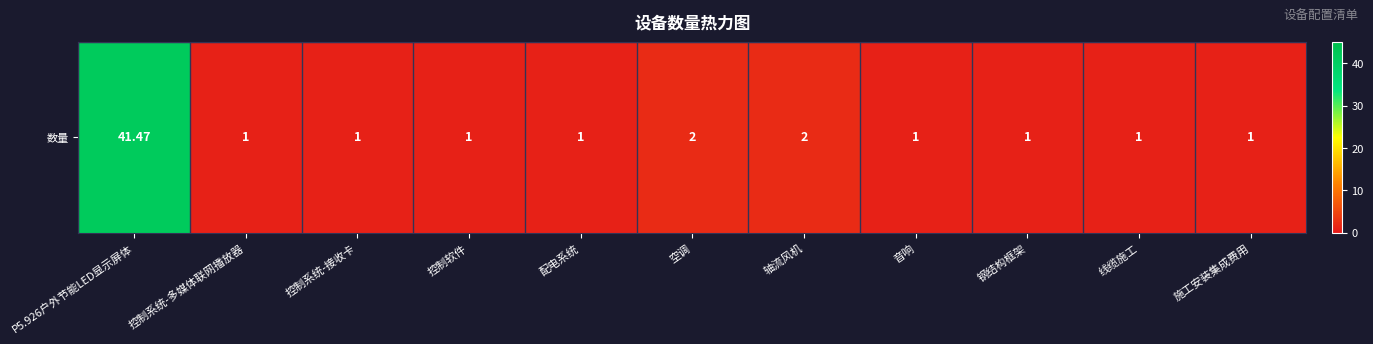

At which category does the chart reach its peak across all series?

P5.926户外节能LED显示屏体